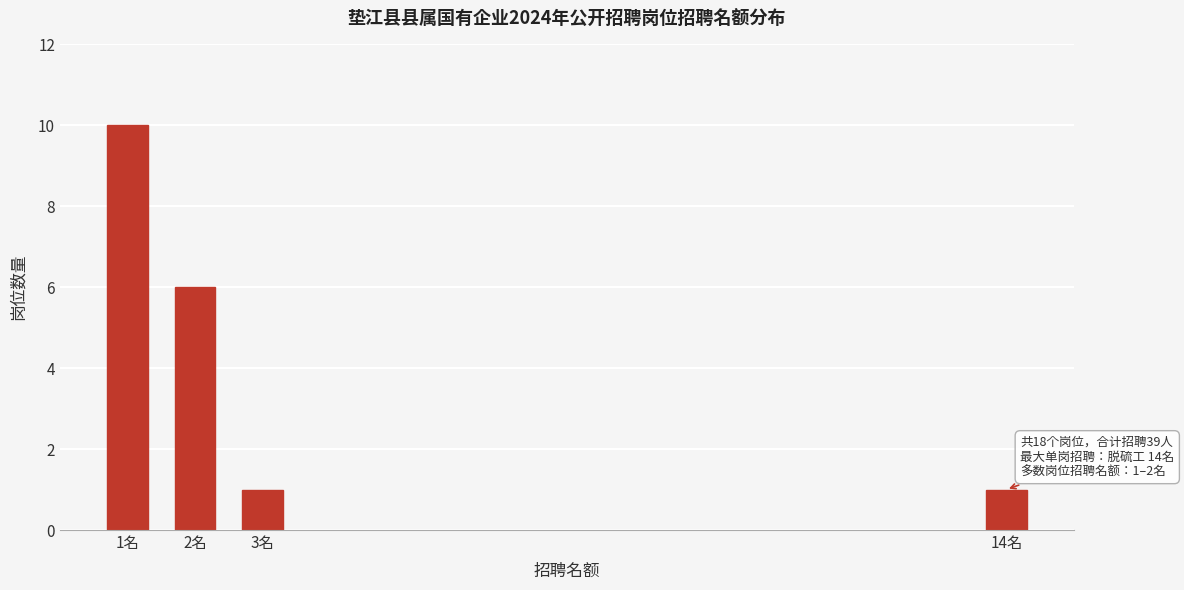

Reading left to right, list all the values displayed in this chart.

10	6	1	1